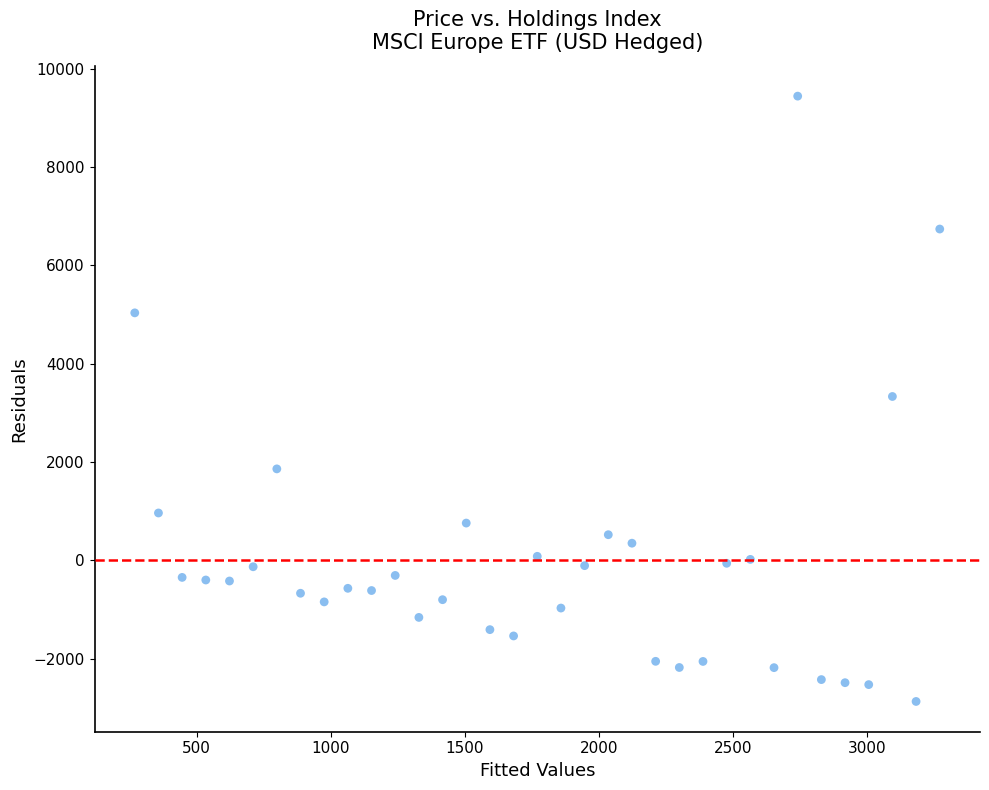

What is the range of X values (max minus min)?

3003.3